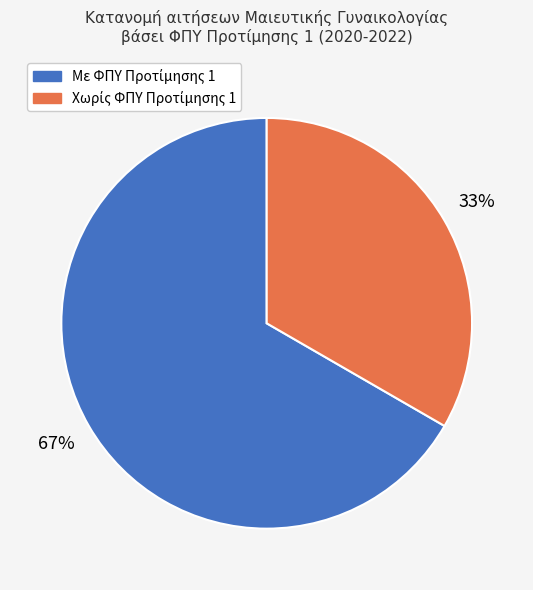

Is there a majority slice in this chart?

Yes